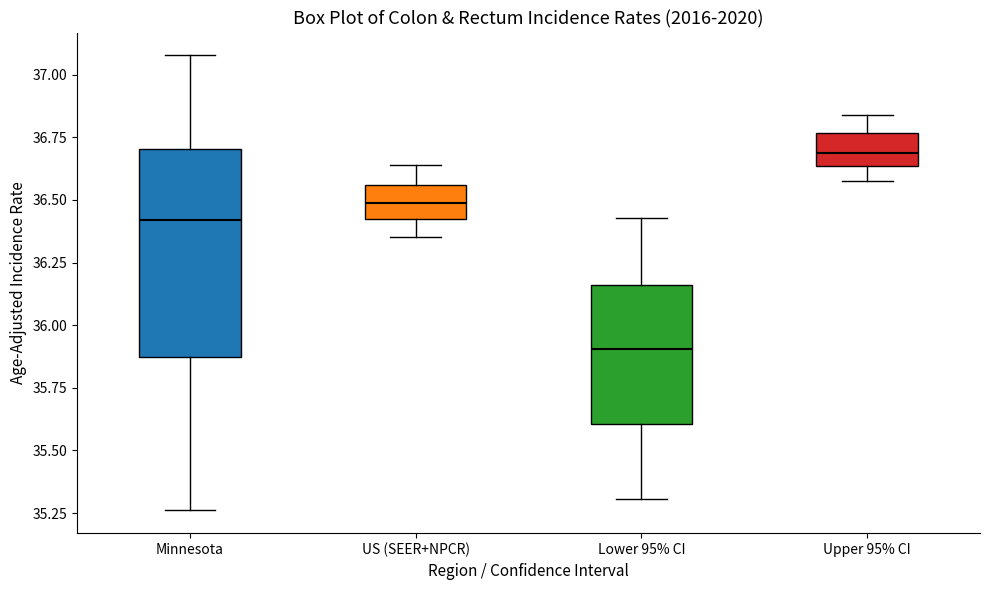

Reading left to right, transcribe this box plot: for each box, give where its median line is, the range the box spans, and where its two whiskers end, as read against the y-axis. The values are not printed on the chart, so give them approximately, as read against the axis.

Minnesota: median 36.40, box 35.85 to 36.70, whiskers 35.25 to 37.10
US (SEER+NPCR): median 36.50, box 36.40 to 36.55, whiskers 36.35 to 36.65
Lower 95% CI: median 35.90, box 35.60 to 36.15, whiskers 35.30 to 36.45
Upper 95% CI: median 36.70, box 36.65 to 36.75, whiskers 36.60 to 36.85